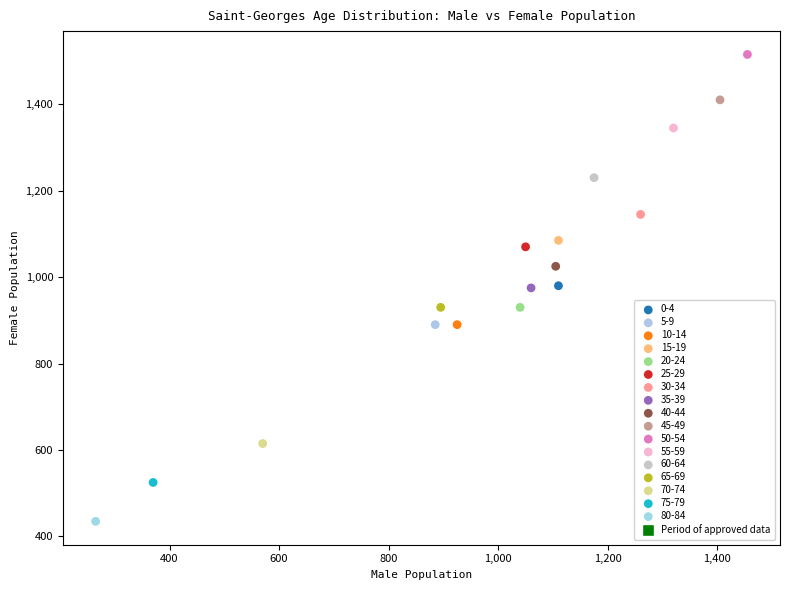

Which series contains the lowest Y value?

80-84